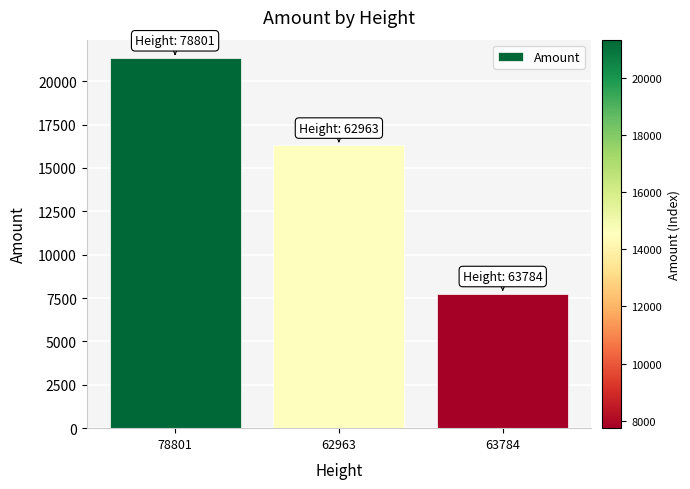

What is the average value?

15120